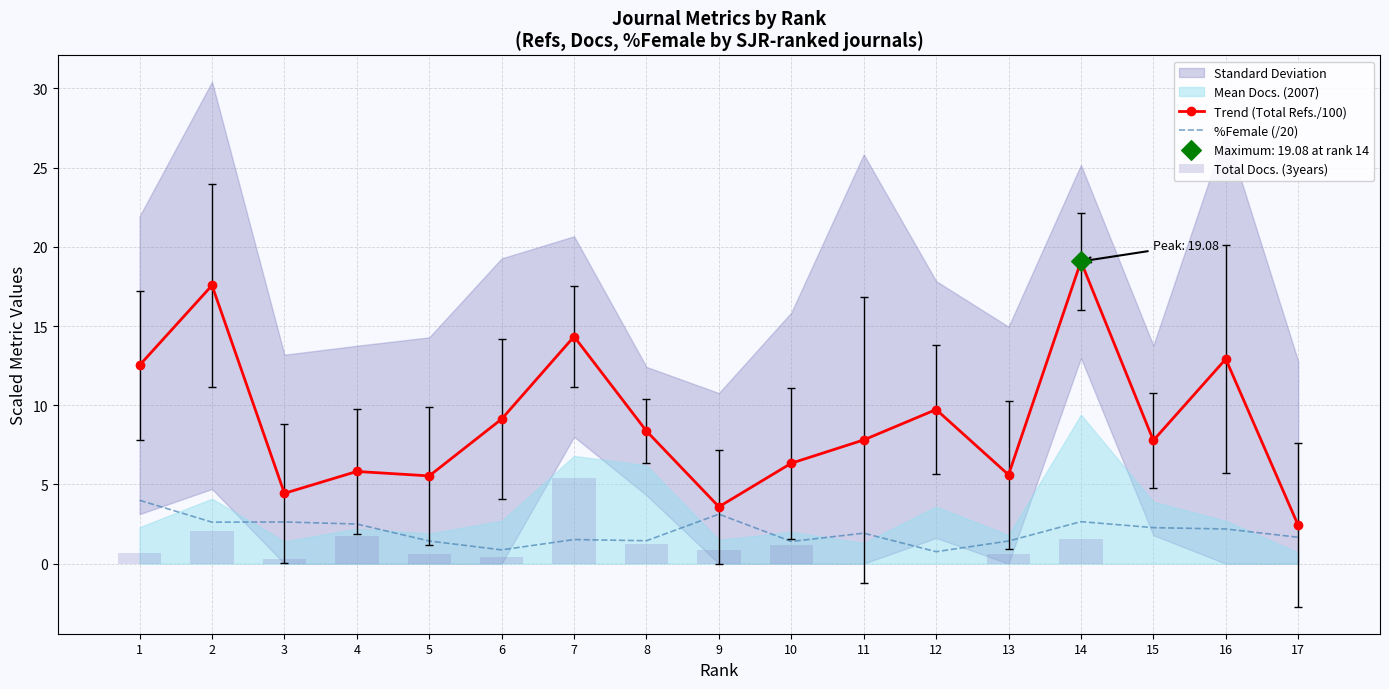

Which series reaches the minimum Y coordinate?

Total Docs. (3years)